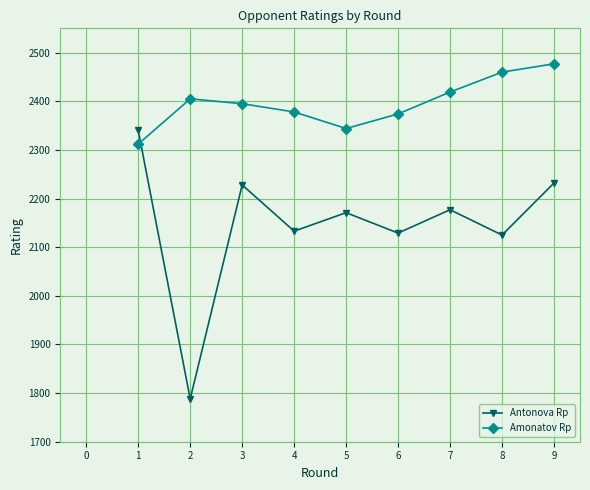

At which label does Amonatov Rp reach its peak?

9